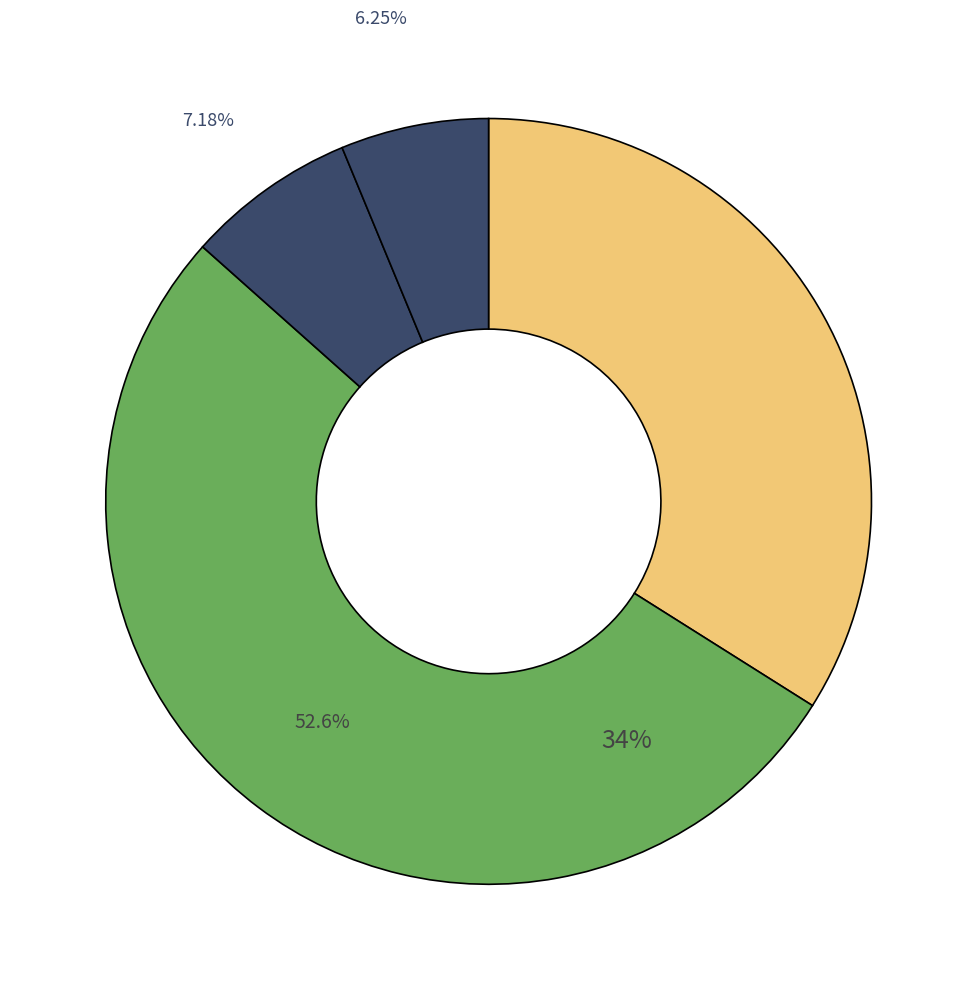

What is the ratio of the value at TRCN0000229956 to the value at TRCN0000229957?

0.4